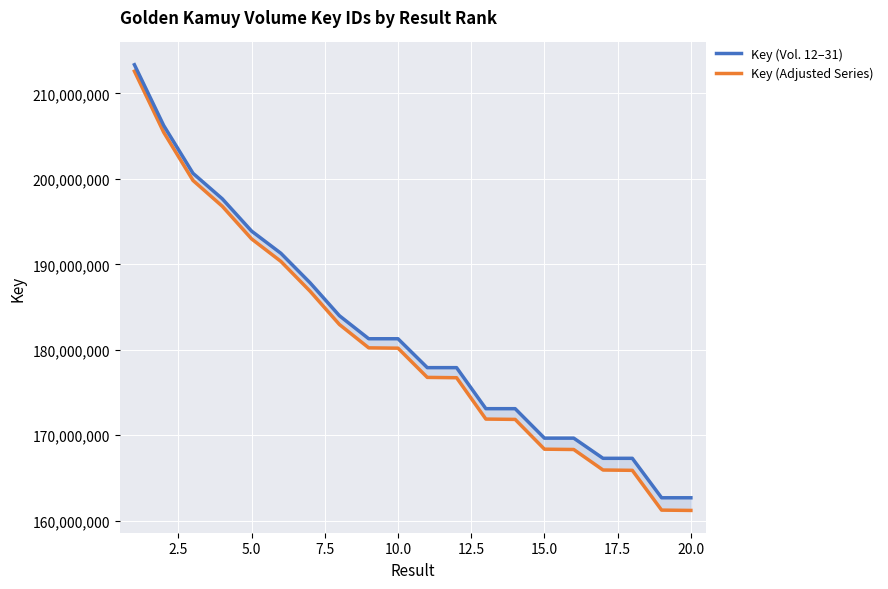

Which series has the largest range (max minus min)?

Key (Adjusted Series)